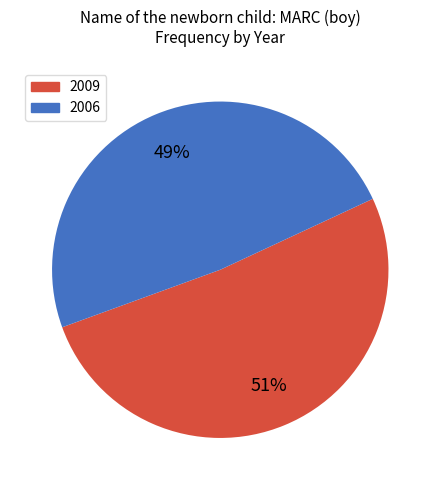

Rank the categories by value from lowest to highest.

2006, 2009